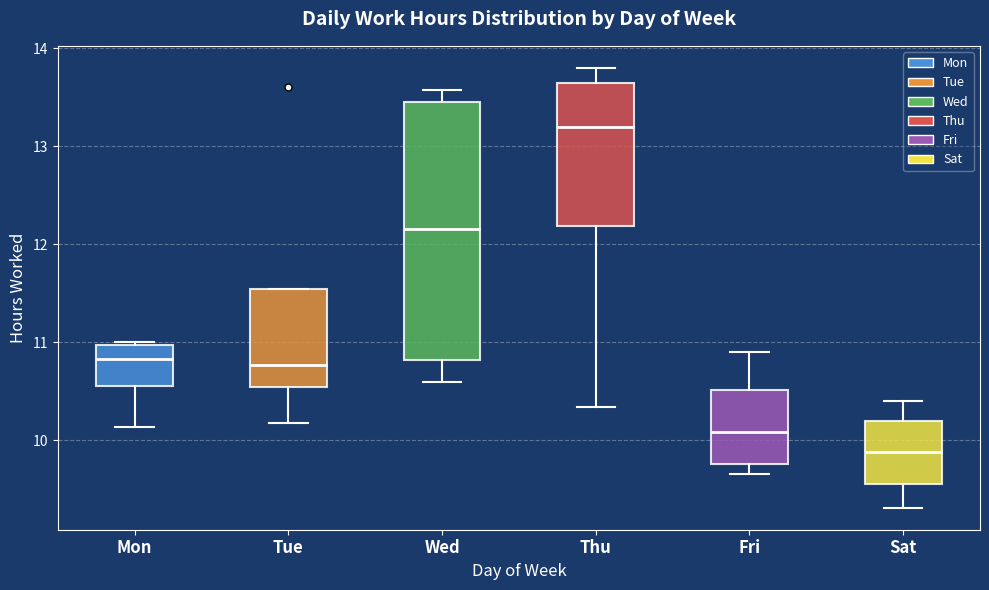

Which box is the tallest, from its lower edge to its upper edge?

Wed